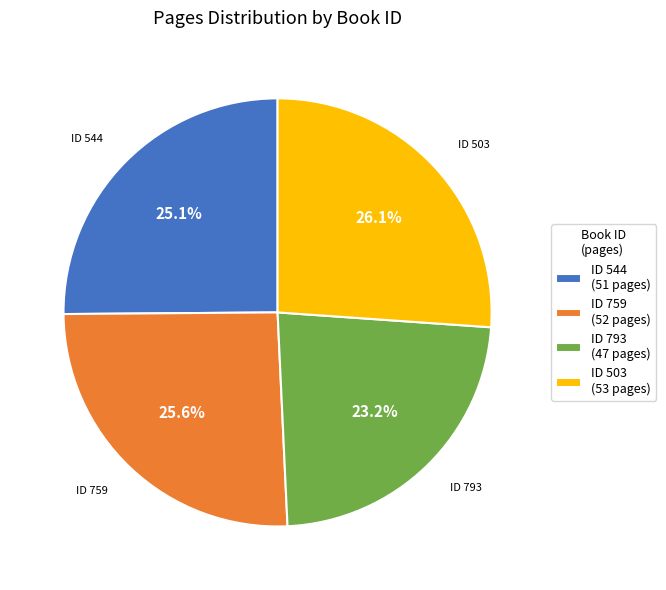

Which slice is the smallest?

ID 793